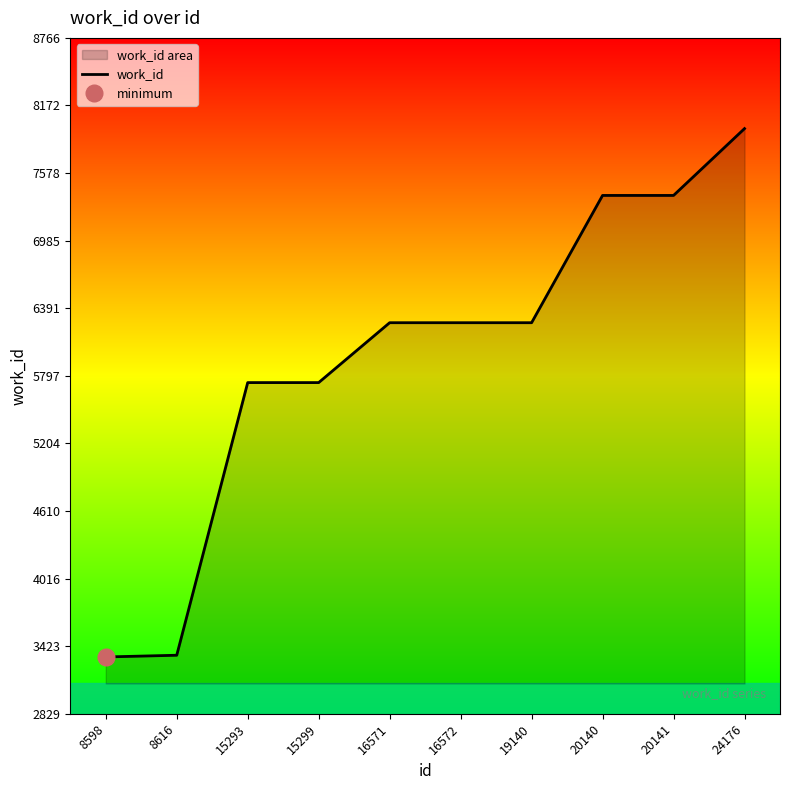

What is the sum of all values?

59672